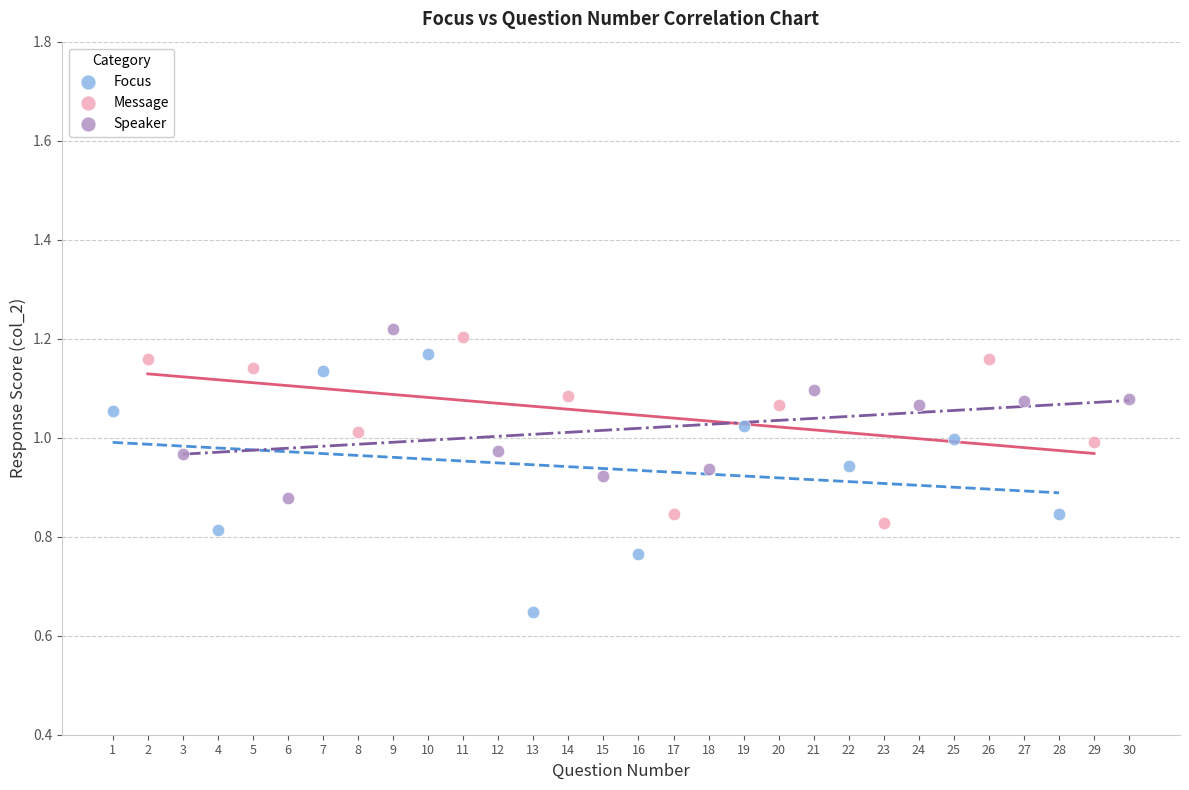

Which series contains the lowest Y value?

Focus